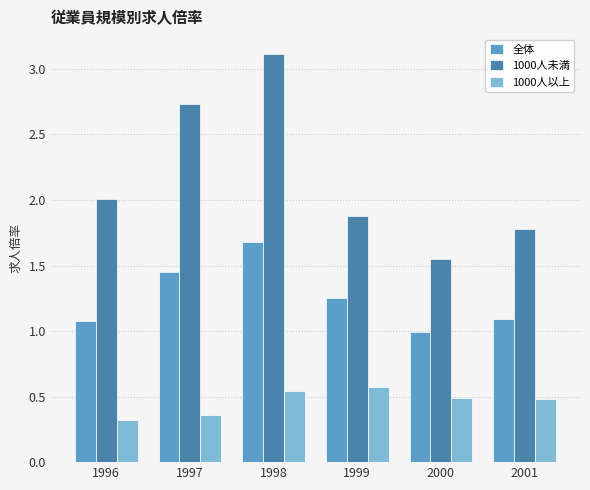

List the series in order of their peak value, highest first.

1000人未満, 全体, 1000人以上